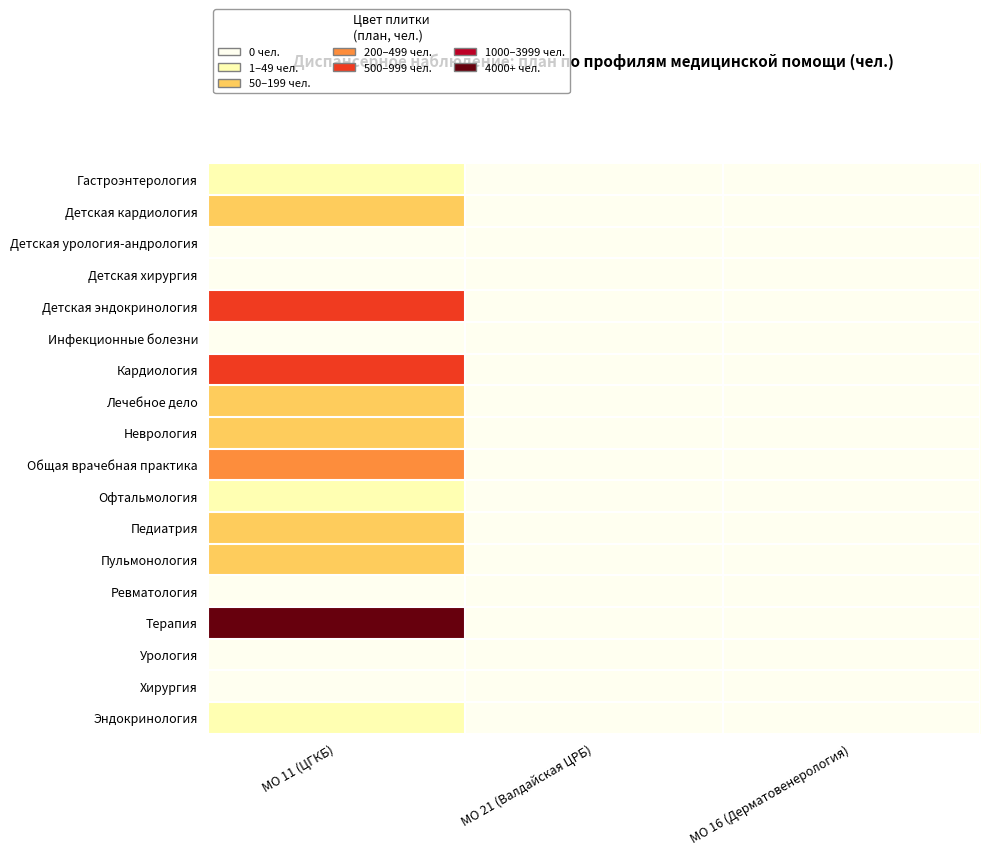

Which series has the largest total across all categories?

Терапия